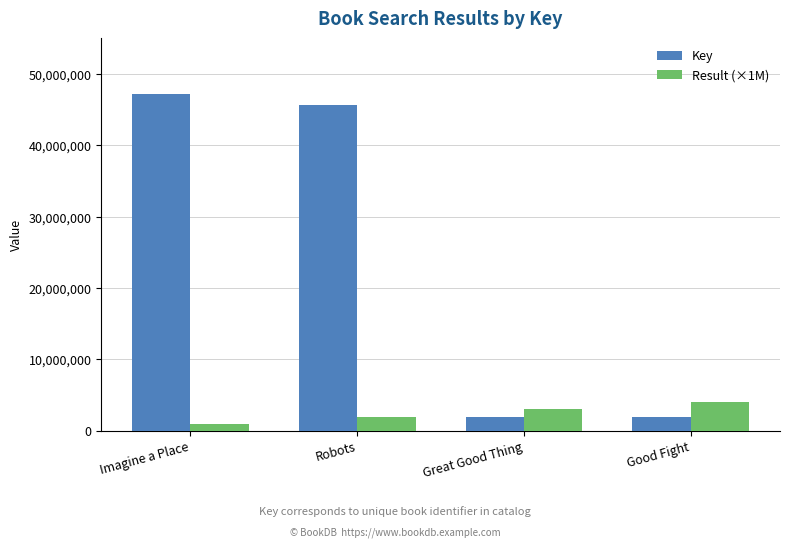

What is the maximum value for Result (×1M)?

4000000